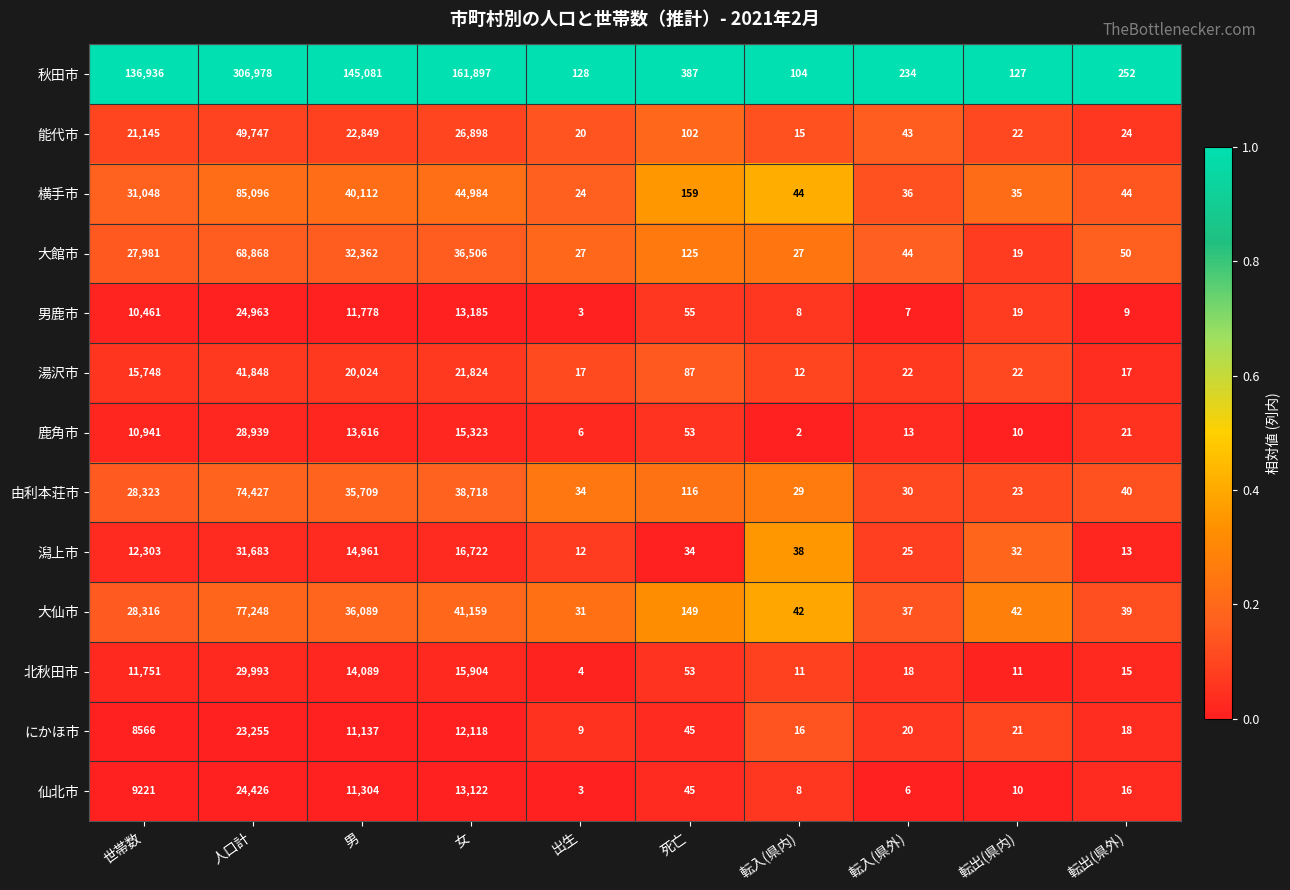

List the labels in order of 潟上市 value, smallest first.

出生, 転出(県外), 転入(県外), 転出(県内), 死亡, 転入(県内), 世帯数, 男, 女, 人口計